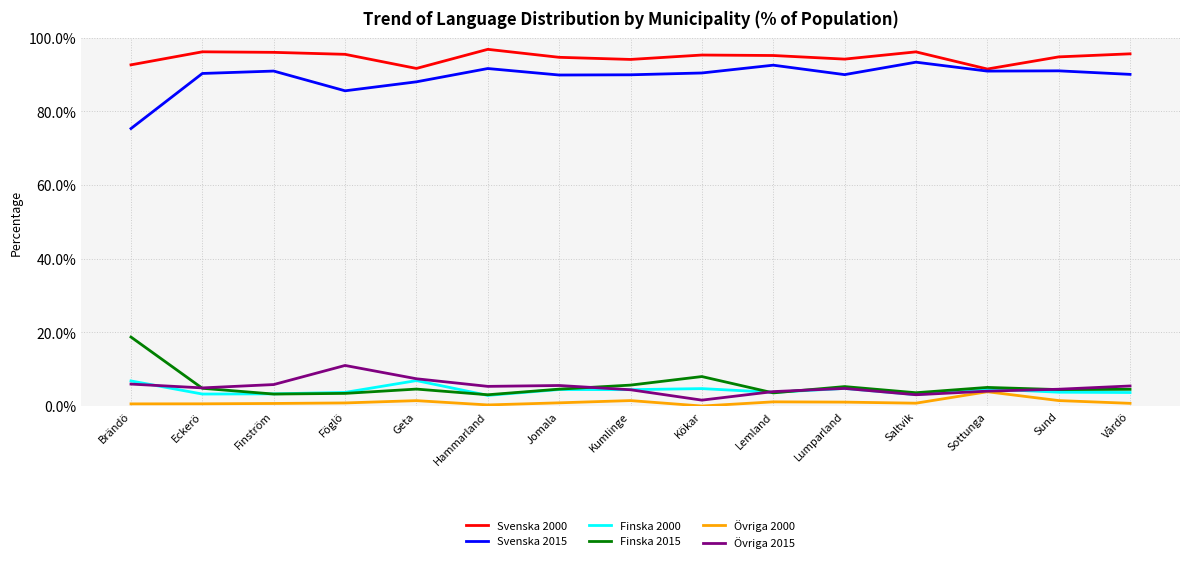

How many lines are shown in the chart?

6